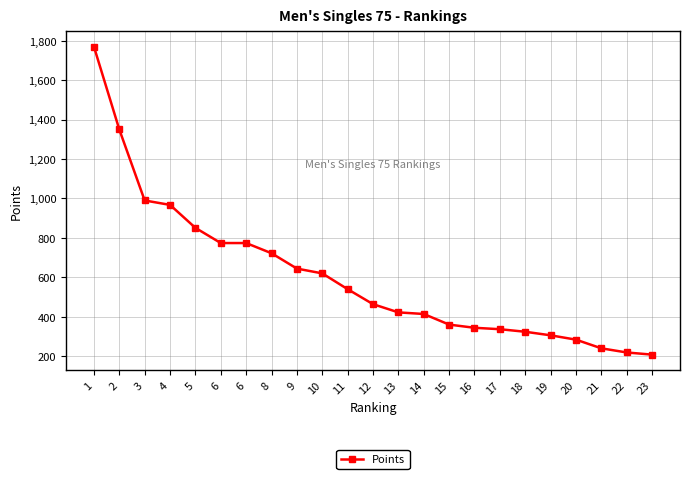

At which label is the value closest to 989?

3